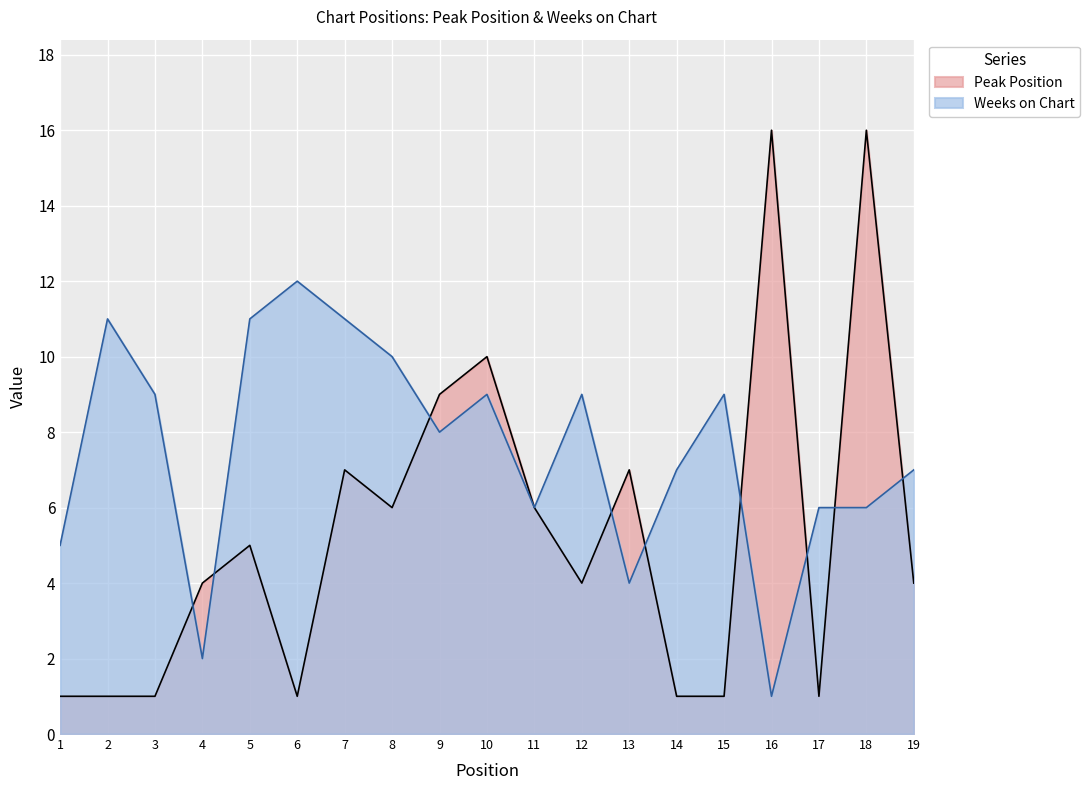

What is the difference between the highest and lowest values at 16?

15